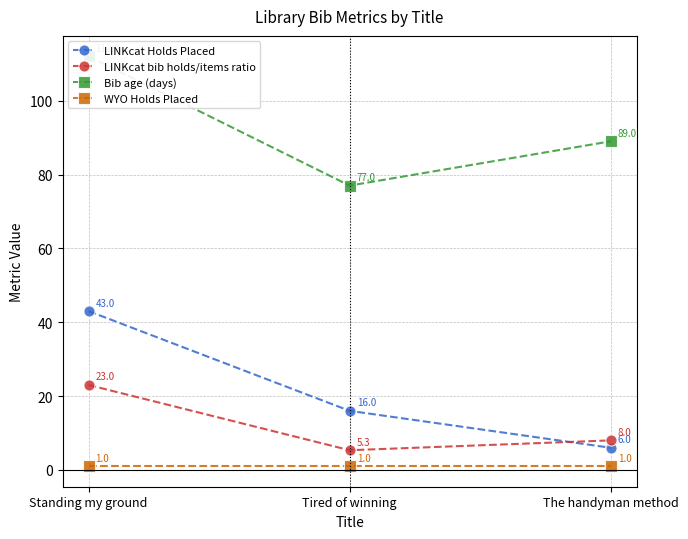

Where is LINKcat bib holds/items ratio nearest to the value 14?

The handyman method